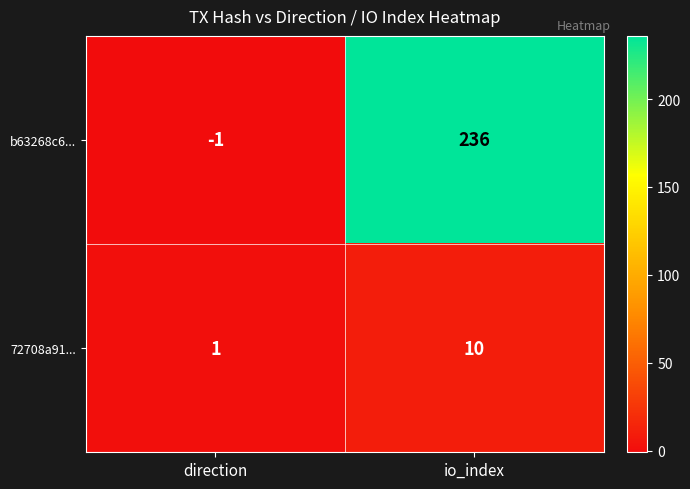

Rank the series at direction from highest to lowest value.

72708a91..., b63268c6...